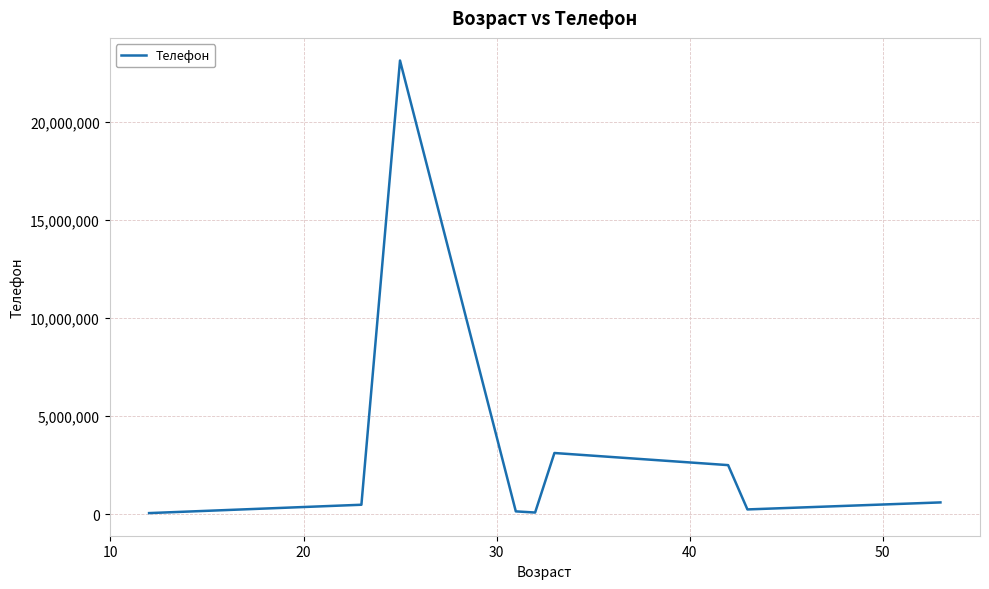

What is the maximum value shown in the chart?

23112314